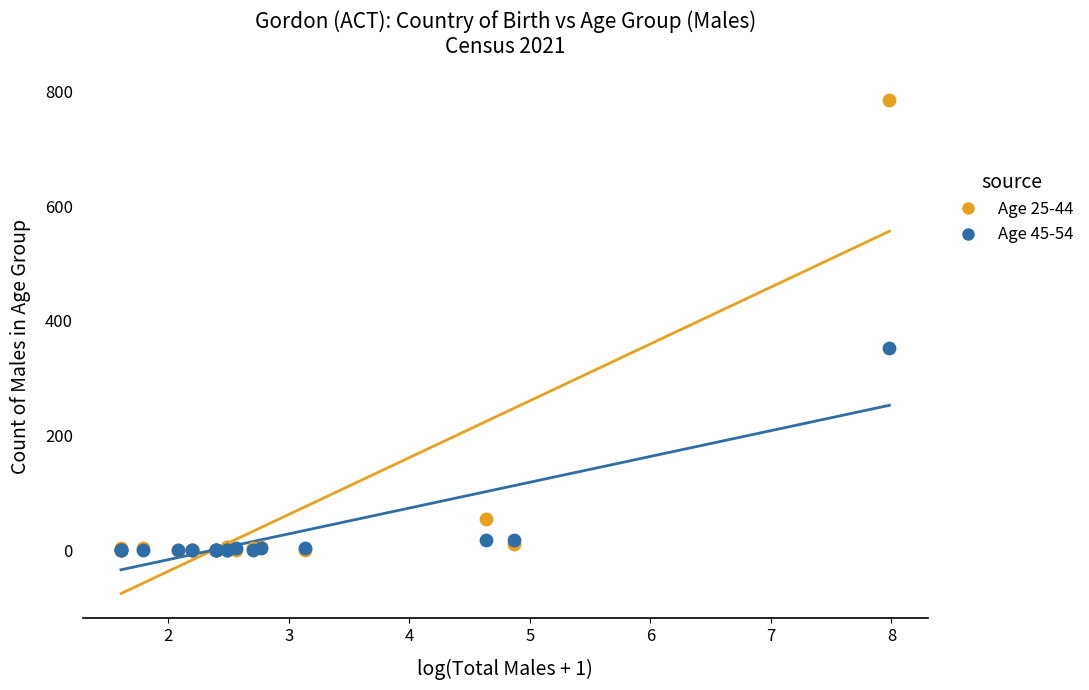

Across all series, what Y value is closest to 392?

353